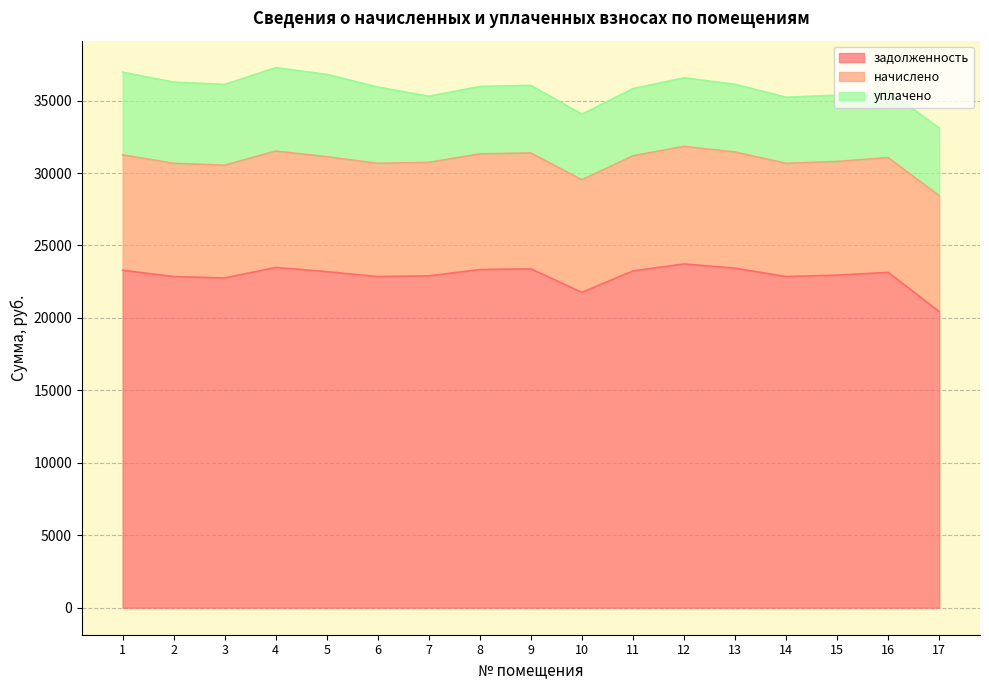

Which series has the largest total across all categories?

задолженность